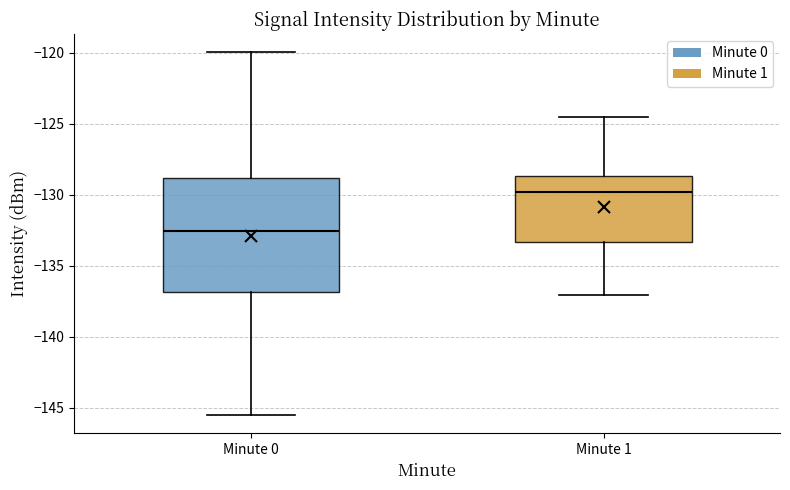

Reading left to right, read every box against the y-axis: the position of its median line, the range the box covers, and the ends of its whiskers. The values are not printed on the chart, so give them approximately, as read against the axis.

Minute 0: median -132.5, box -137.0 to -129.0, whiskers -145.5 to -120.0
Minute 1: median -130.0, box -133.5 to -128.5, whiskers -137.0 to -124.5